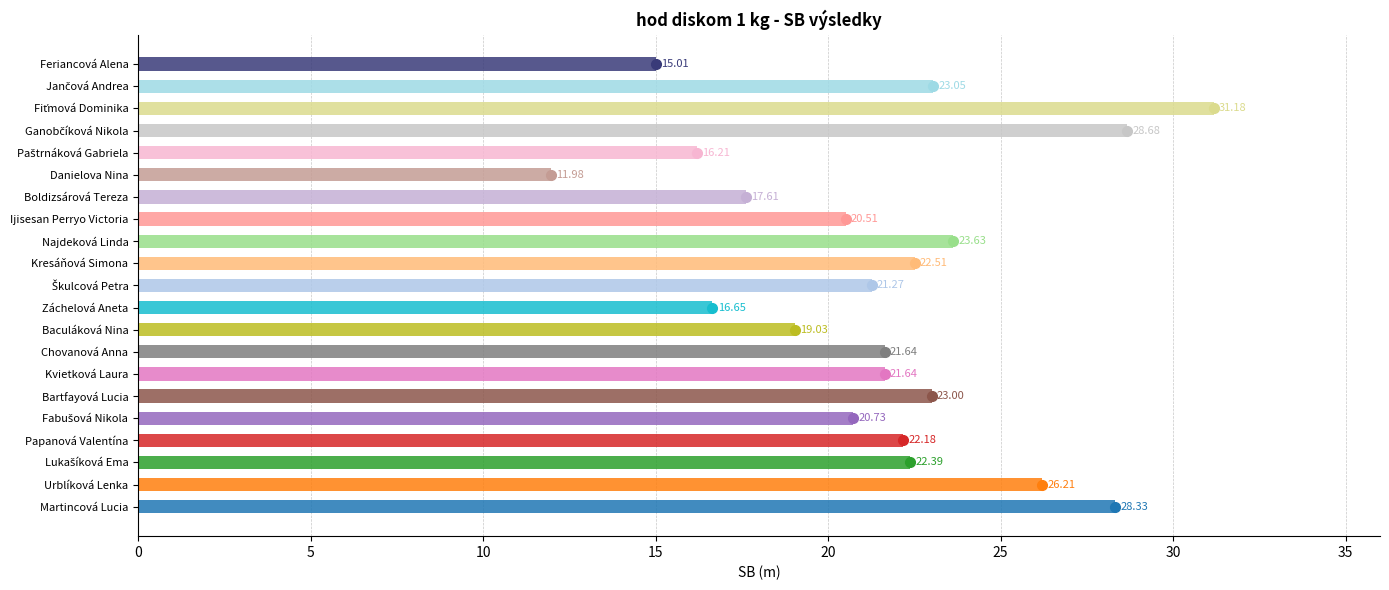

Between Kvietková Laura and Martincová Lucia, which is larger?

Martincová Lucia